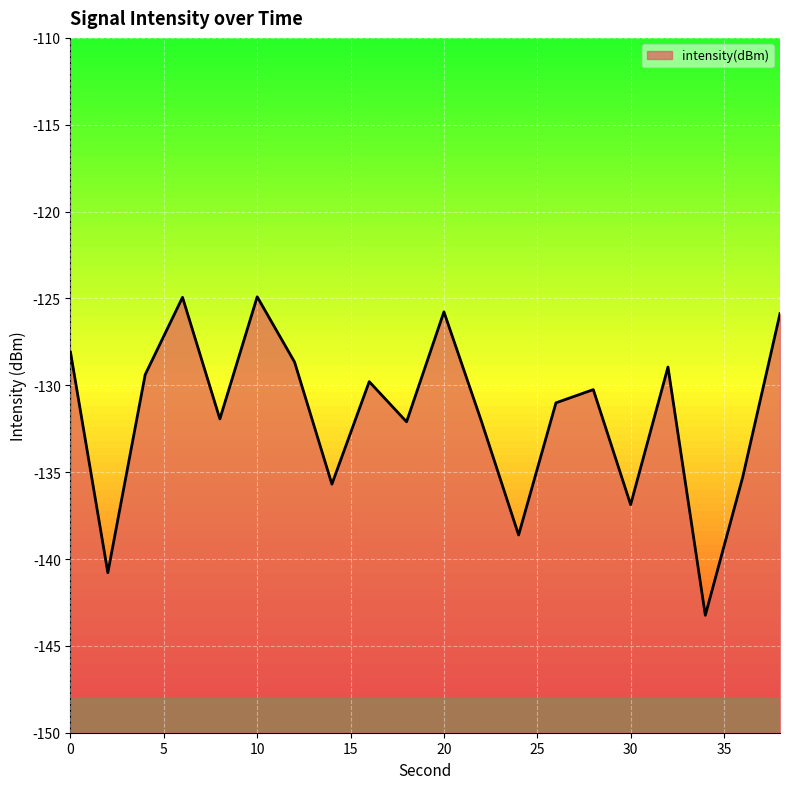

What is the value of the 10th point from the left?

-132.1